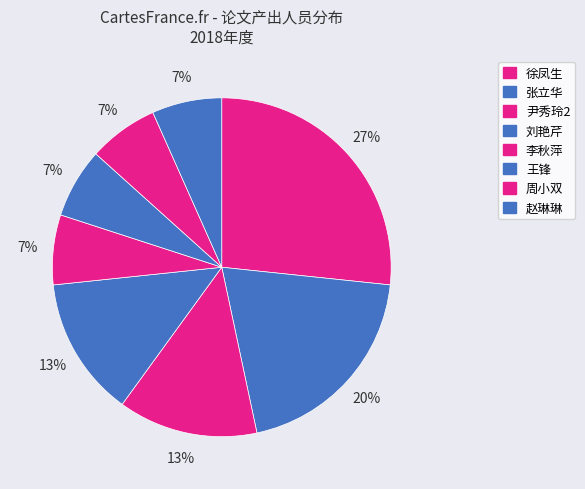

Which slice is the largest?

徐凤生